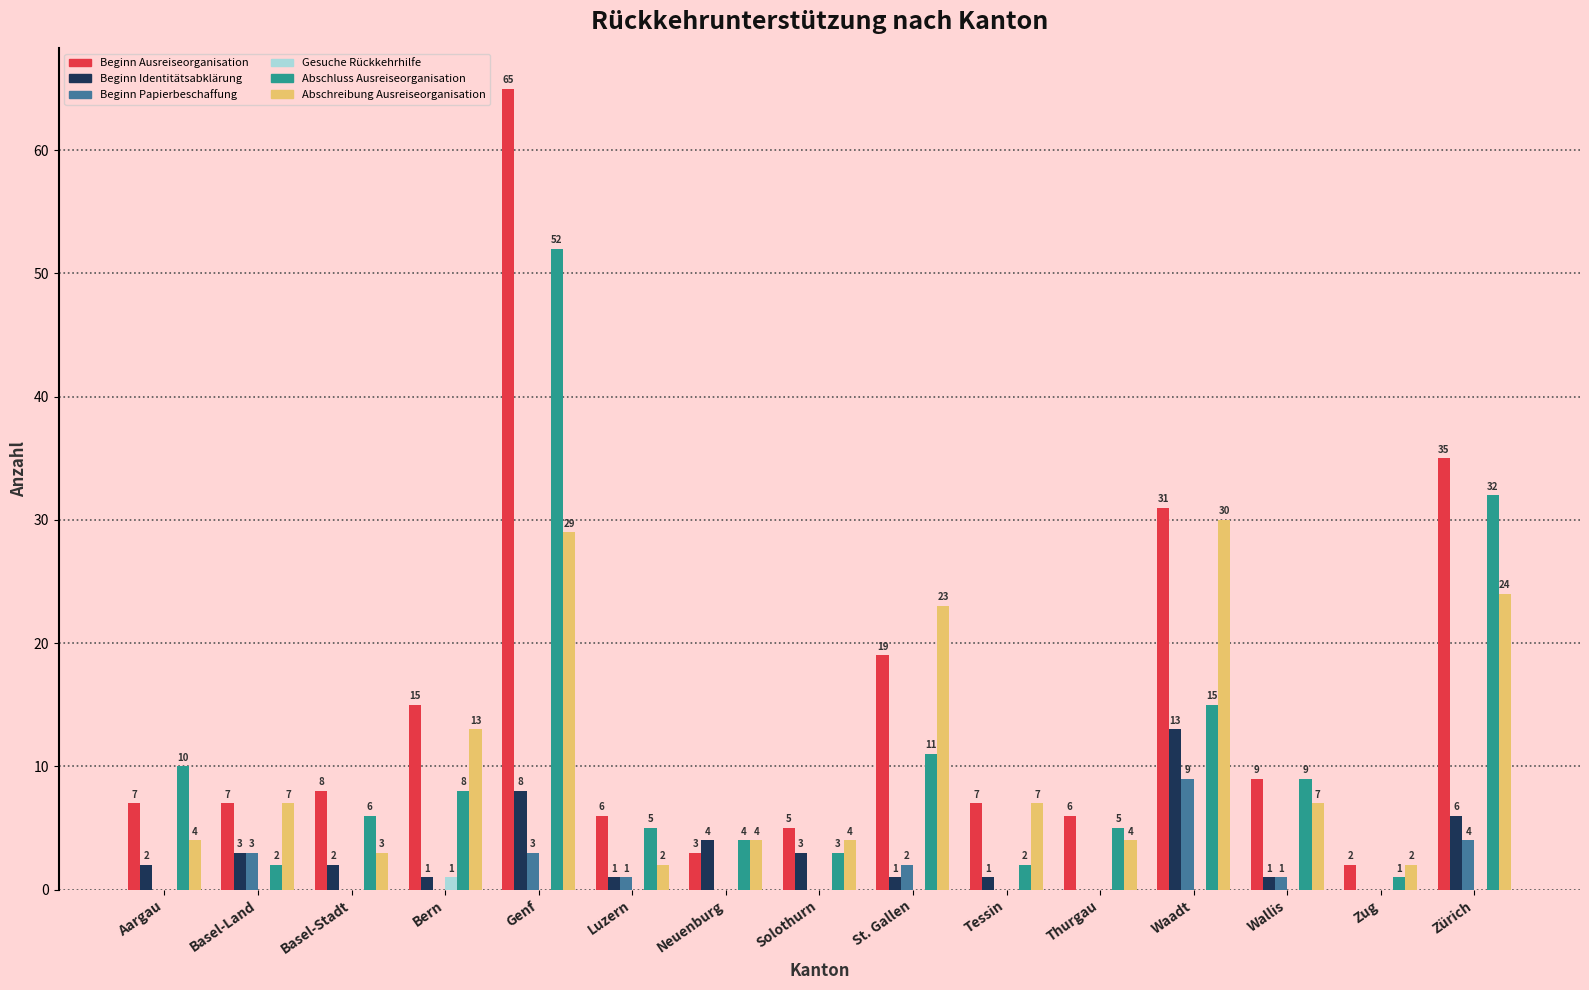

What is the sum of the Beginn Ausreiseorganisation values at Bern and Solothurn?

20